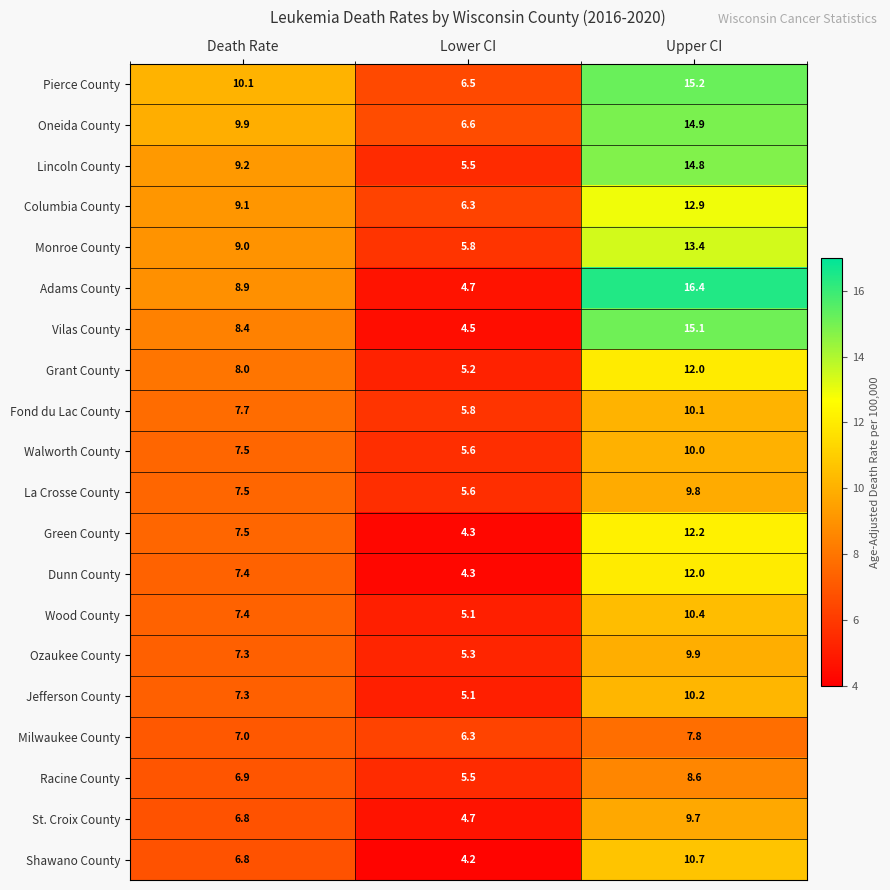

Which series has the widest spread of values?

Adams County